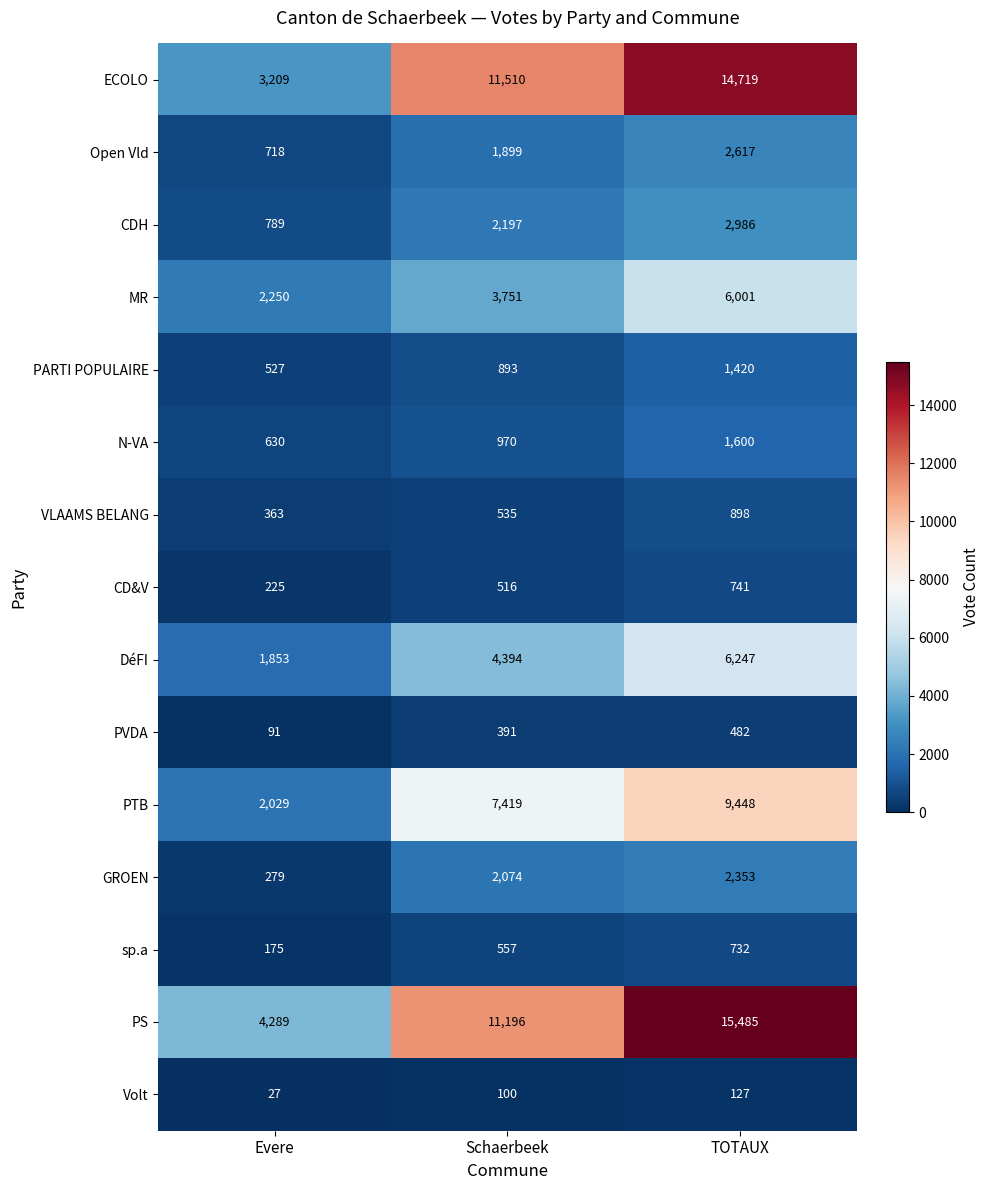

What is the difference between the second highest and minimum values in the PTB series?

5390